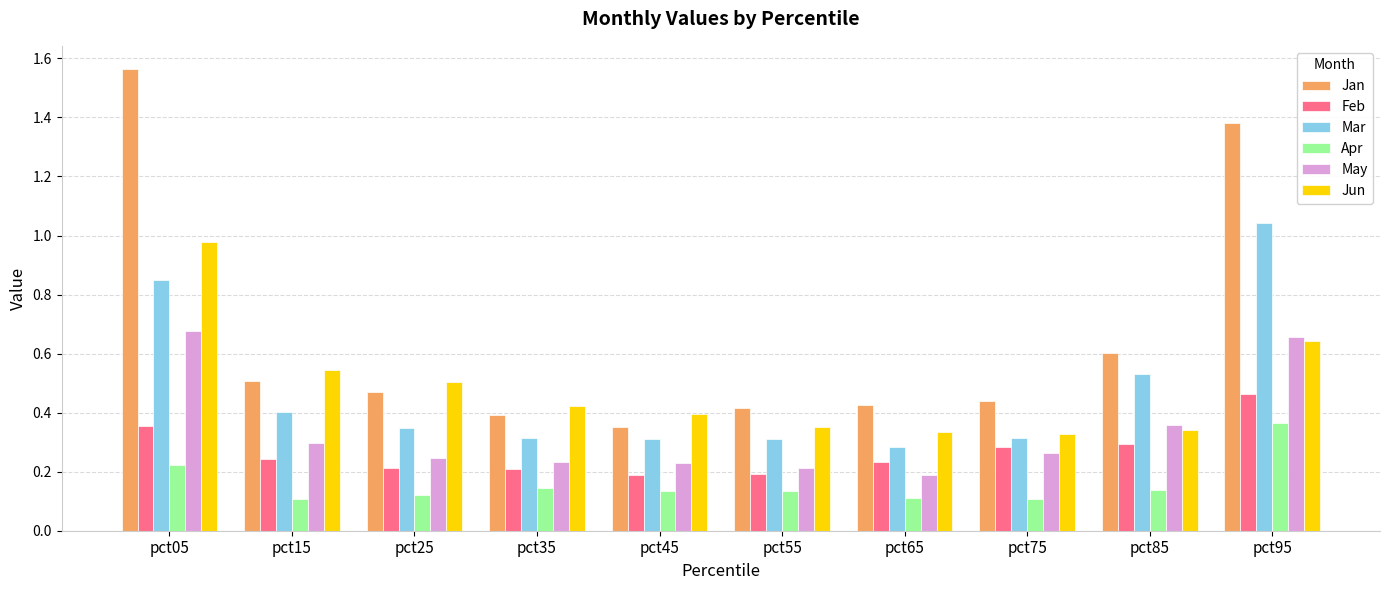

How many Apr values are between 0 and 1?

10